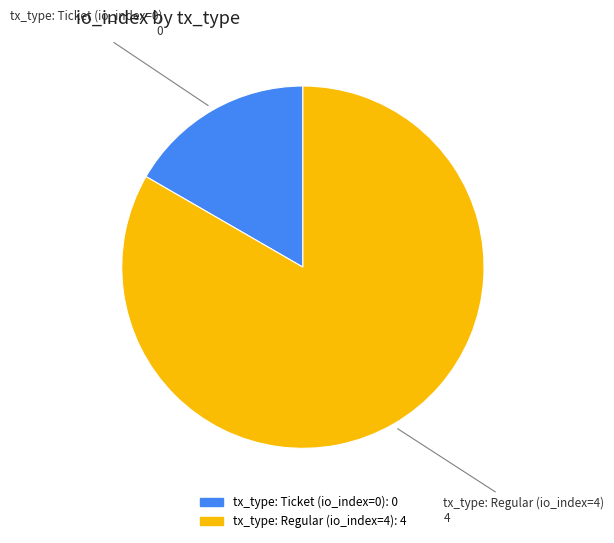

True or false: tx_type: Regular (io_index=4) accounts for 89% of the total.

False